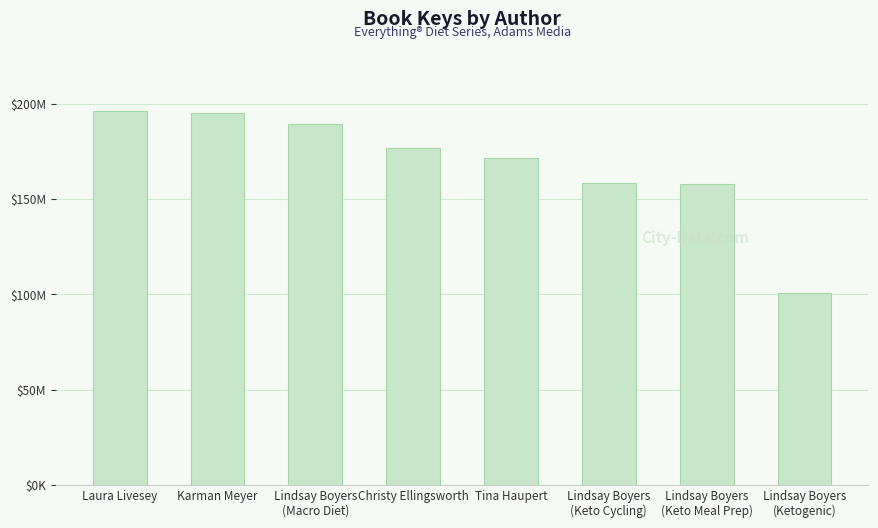

Are the bars horizontal?

No